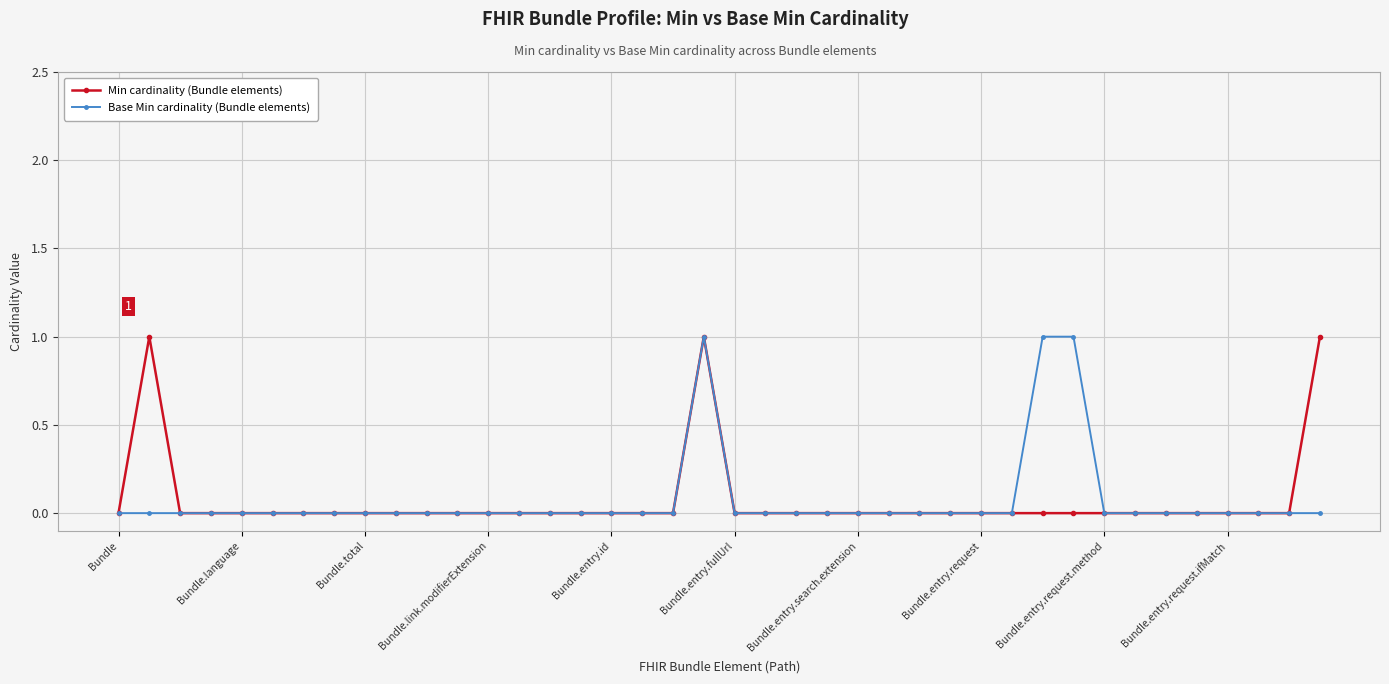

True or false: Base Min cardinality (Bundle elements) has more than 0 interior local peaks.

True